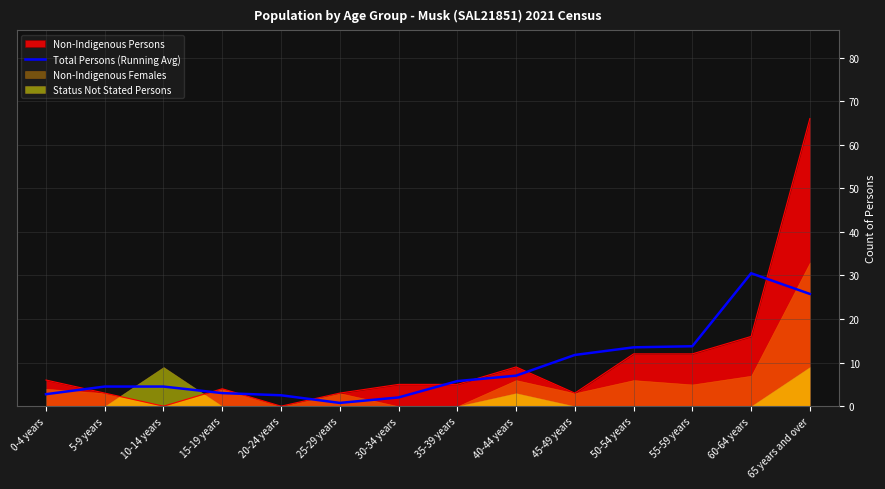

The value of Total Persons (Running Avg) at 45-49 years is 6.0. True or false?

False